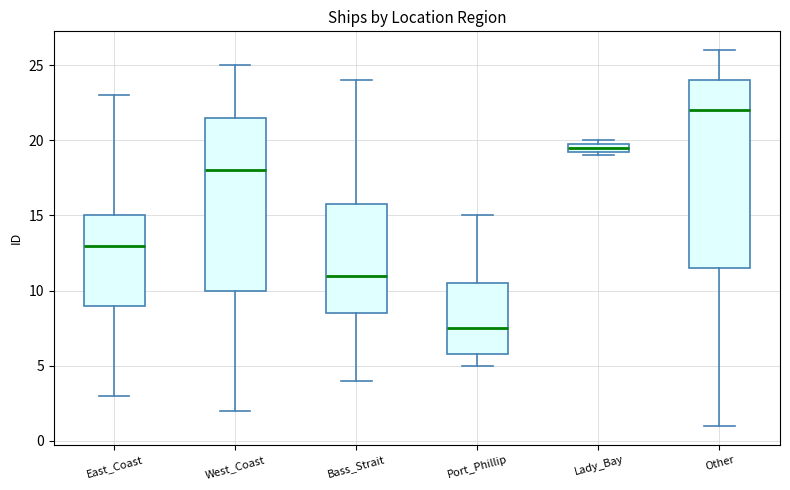

Which box has the highest median line?

Other